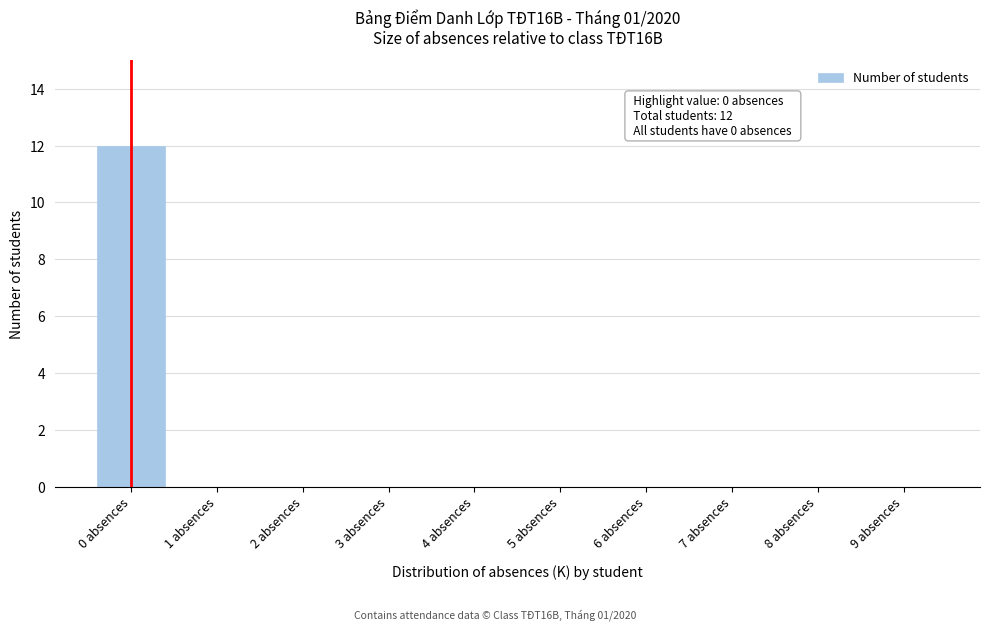

Reading left to right, transcribe all the data shown in this chart.

0 absences=12	1 absences=0	2 absences=0	3 absences=0	4 absences=0	5 absences=0	6 absences=0	7 absences=0	8 absences=0	9 absences=0